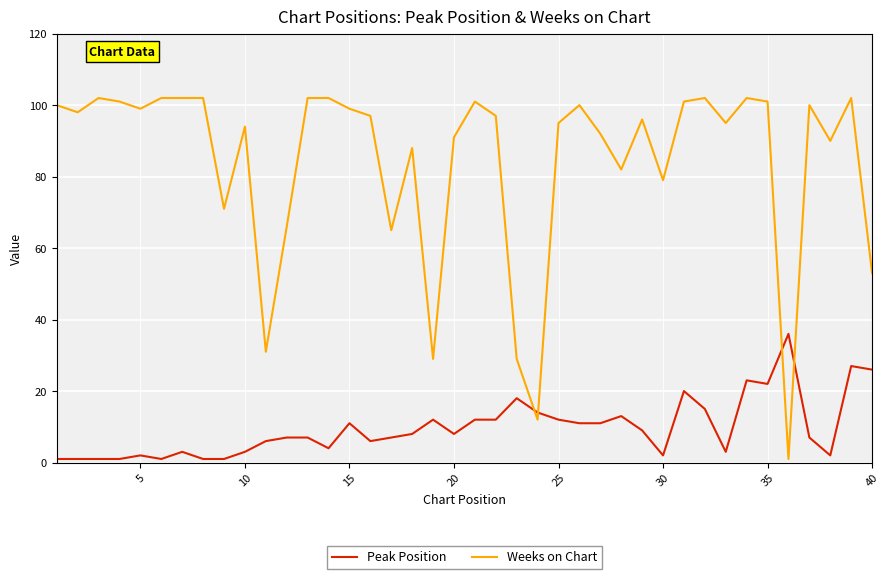

What is the maximum value shown in the chart?

102